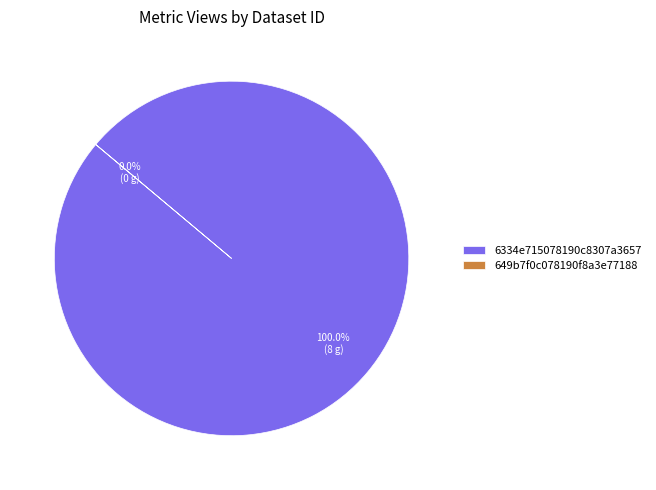

How many segments does this pie chart have?

2